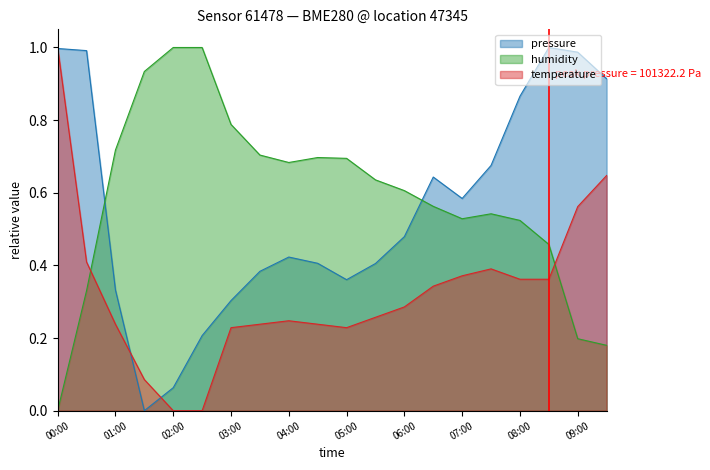

At which label does temperature reach its peak?

00:00